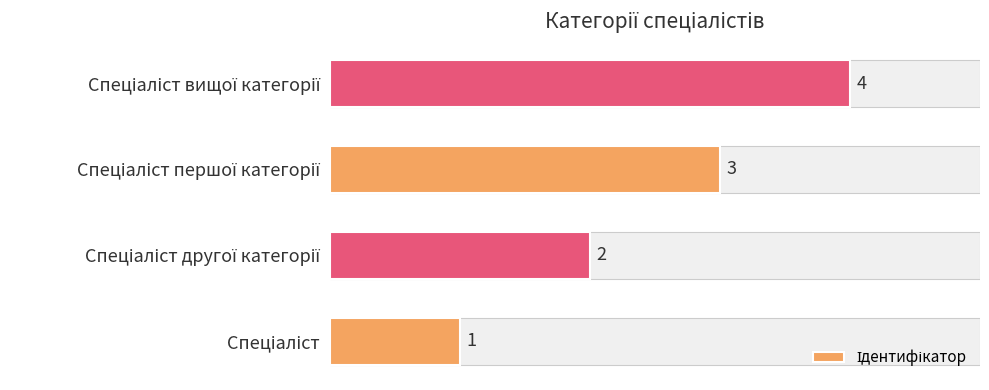

What is the change in value from Спеціаліст другої категорії to Спеціаліст вищої категорії?

+2